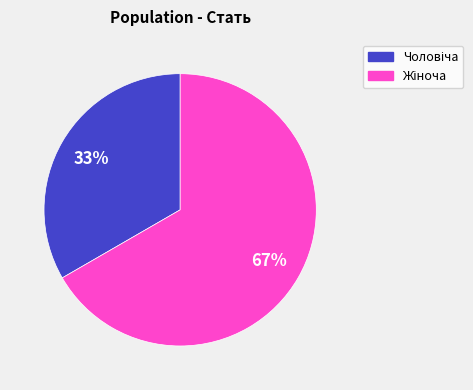

To the nearest percent, what is the average slice percentage?

50%